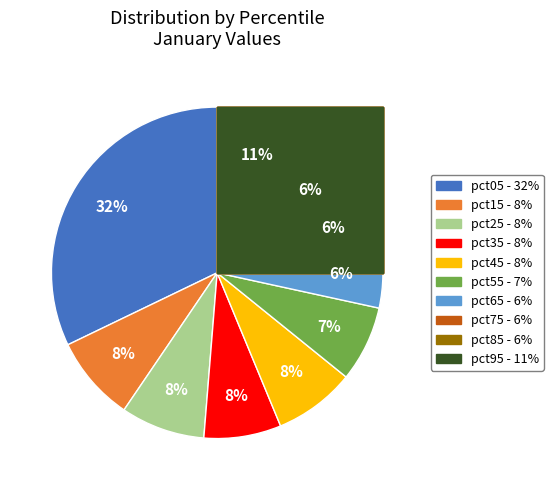

How many segments does this pie chart have?

10